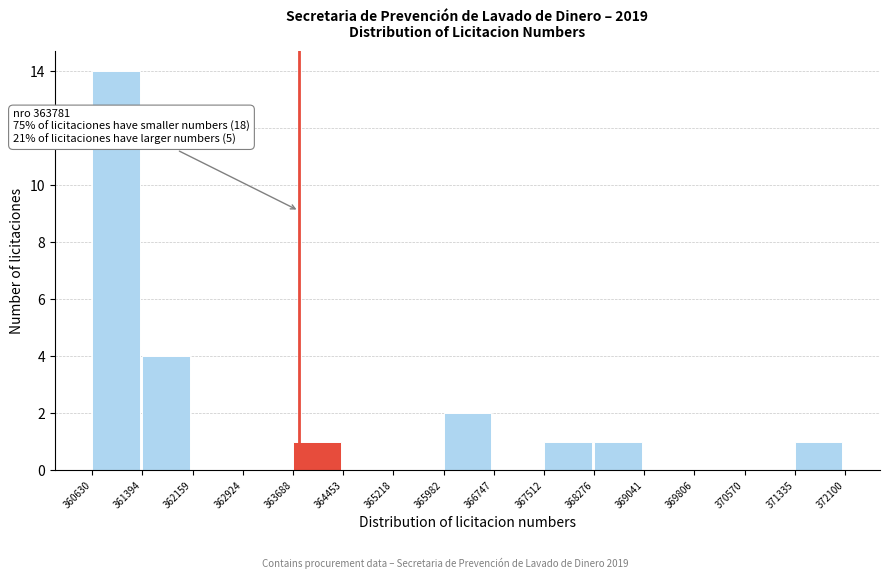

Over which range of the x-axis is the bar tallest?

360630 to 361394